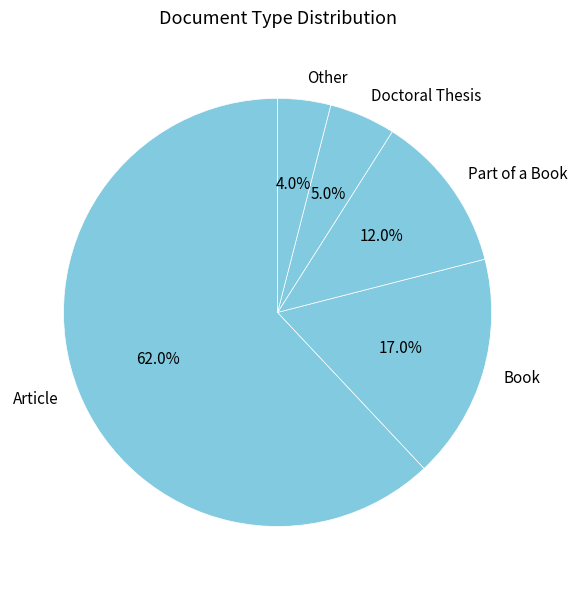

Is there any slice that represents more than half of the pie?

Yes